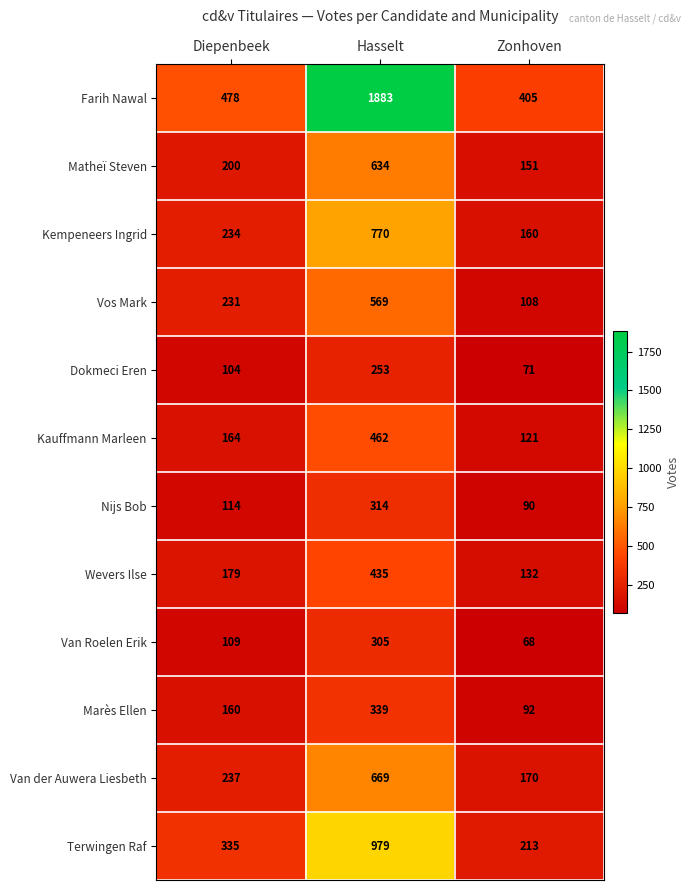

At which label is Marès Ellen closest to 215?

Diepenbeek